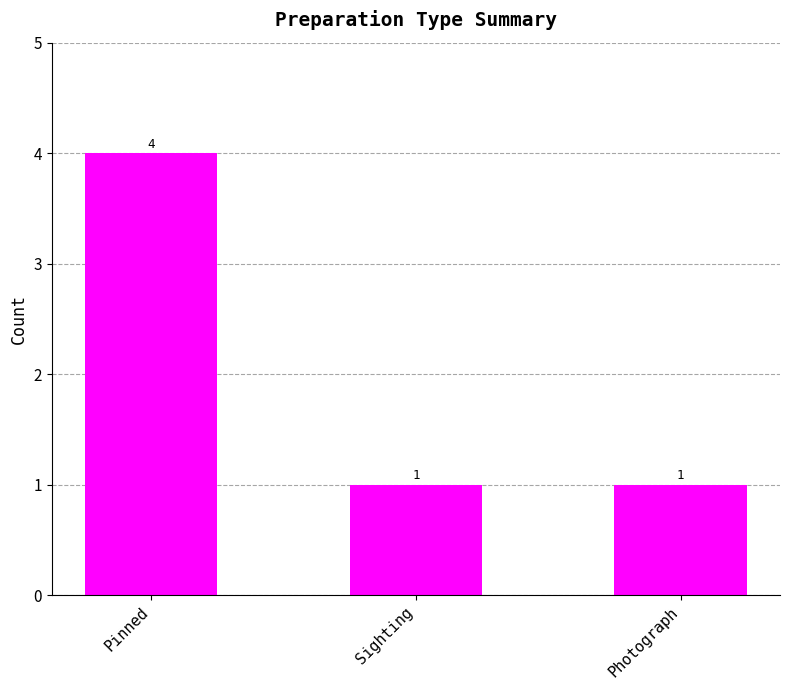

Are the bars grouped side by side (vs. stacked)?

No